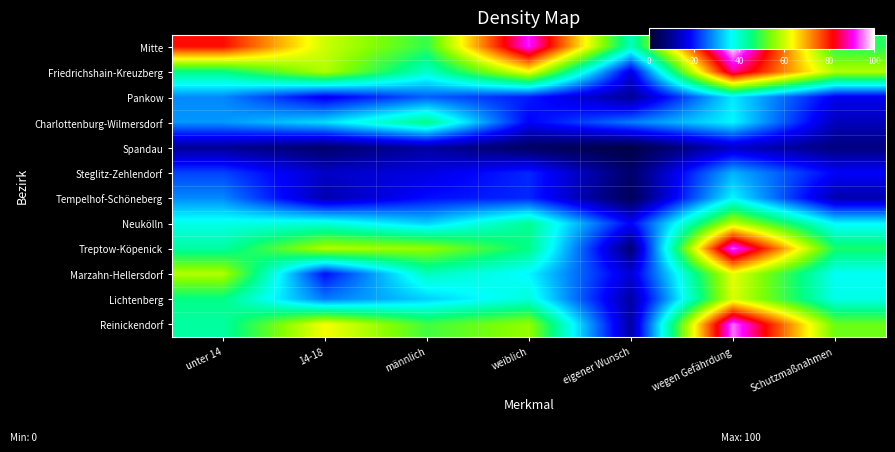

At which category does the chart reach its minimum across all series?

eigener Wunsch